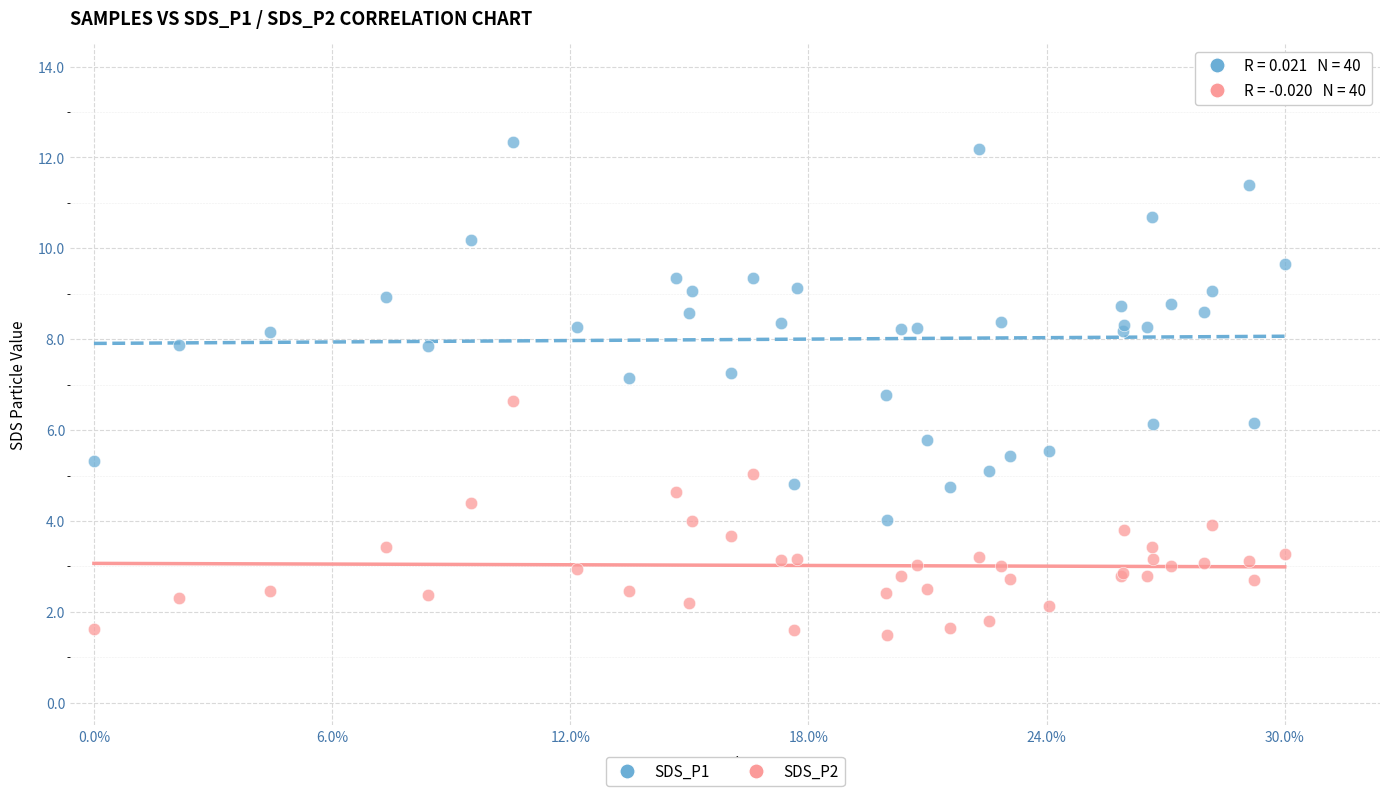

Which series contains the highest Y value?

SDS_P1